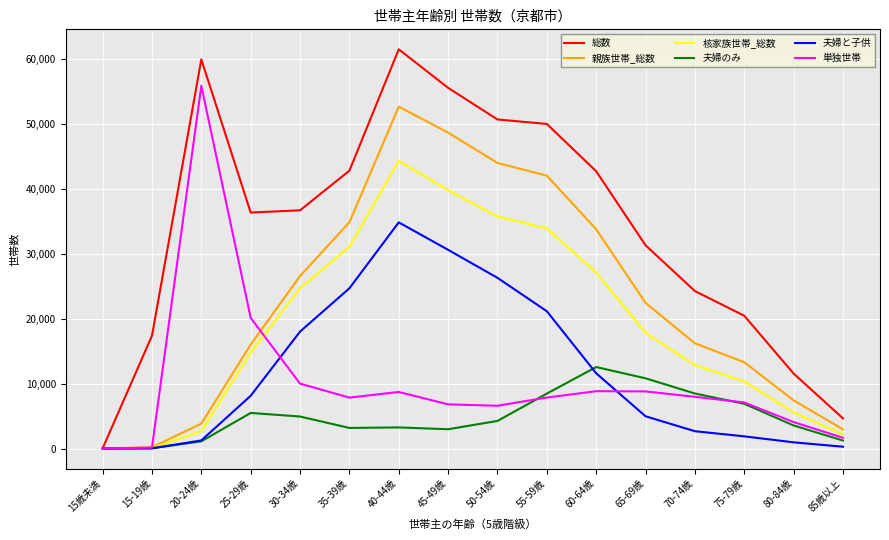

Where is the first local maximum for 夫婦と子供?

40-44歳